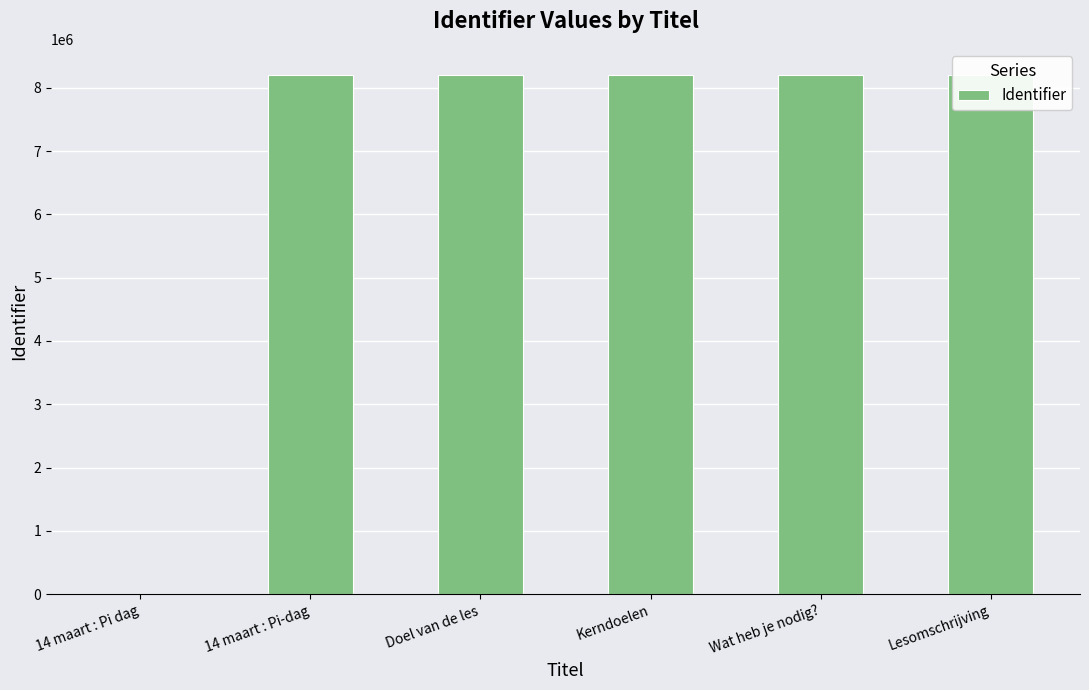

At which label is the value closest to 4101922?

14 maart : Pi-dag